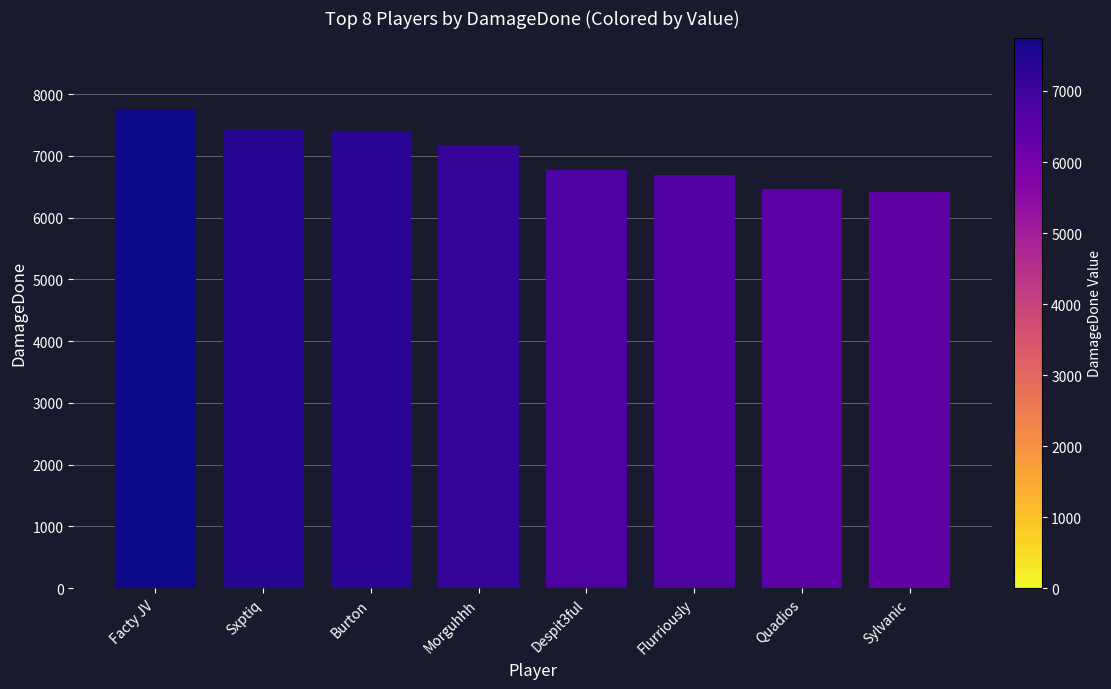

What is the minimum value shown in the chart?

6419